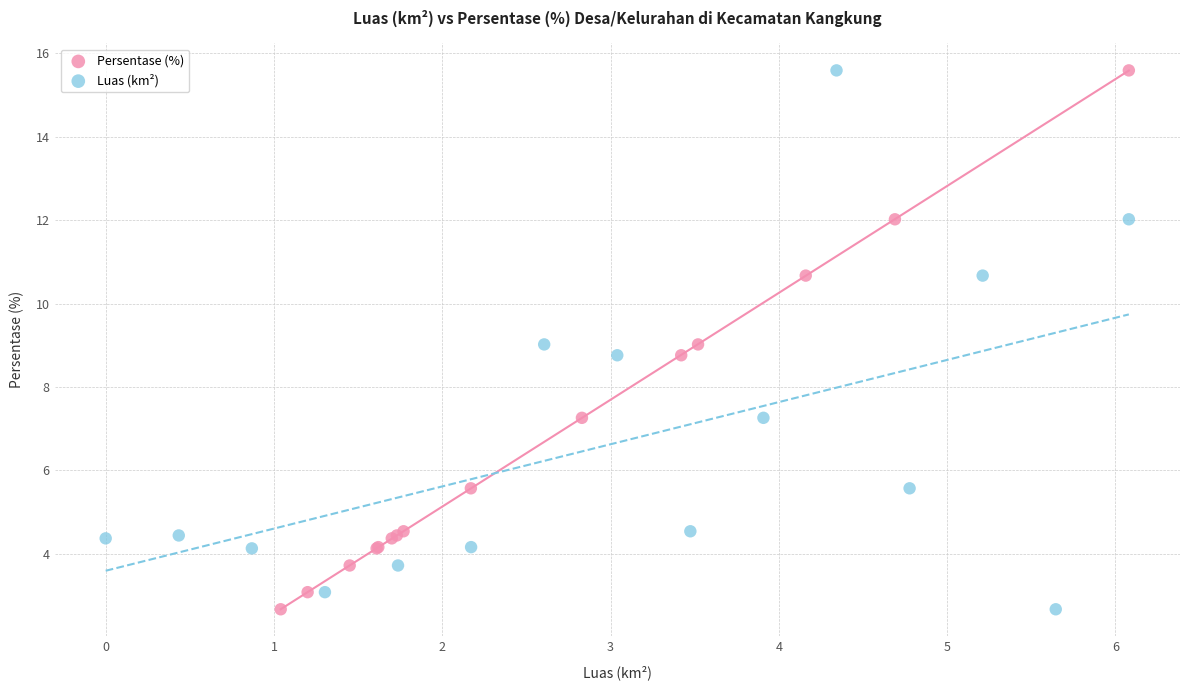

What are all the series names shown in the legend?

Persentase (%), Luas (km²)